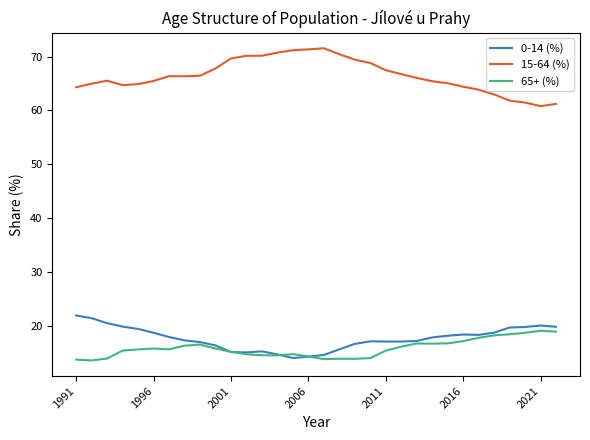

True or false: 15-64 (%) and 65+ (%) cross at least once.

False